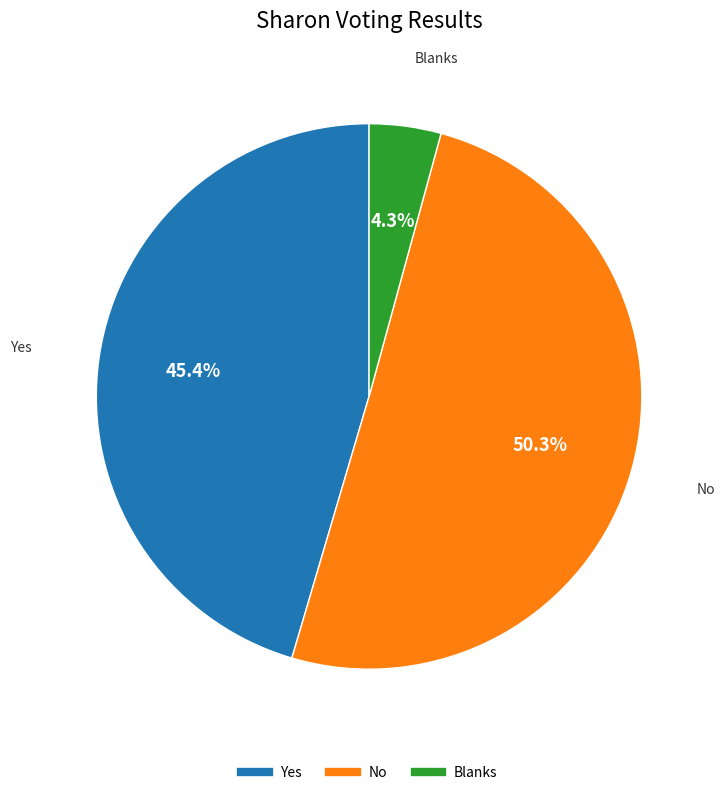

Count the number of slices in the pie.

3